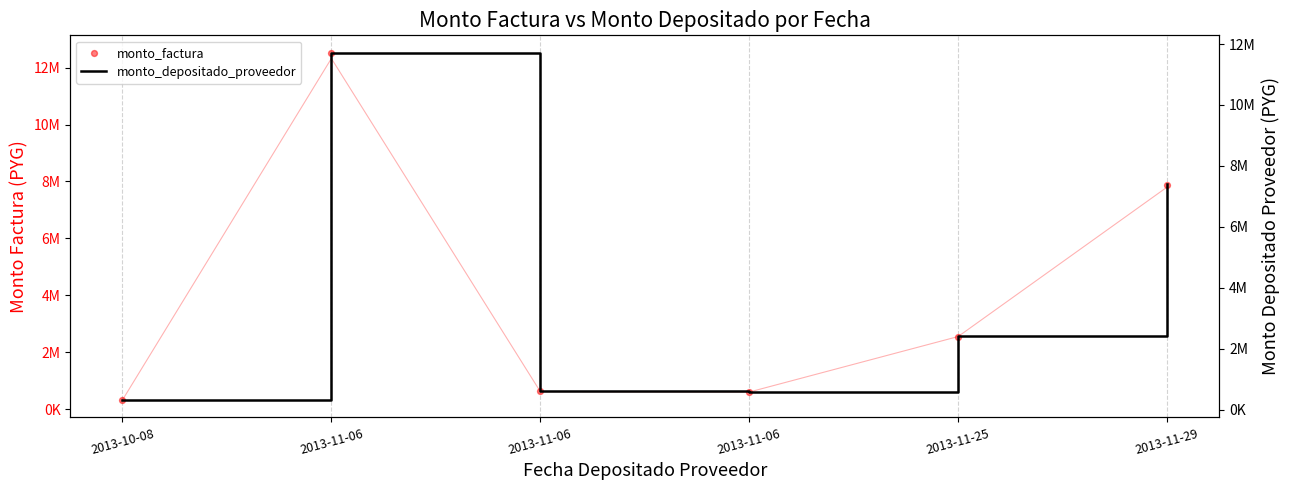

What are all the series names shown in the legend?

monto_factura, monto_depositado_proveedor